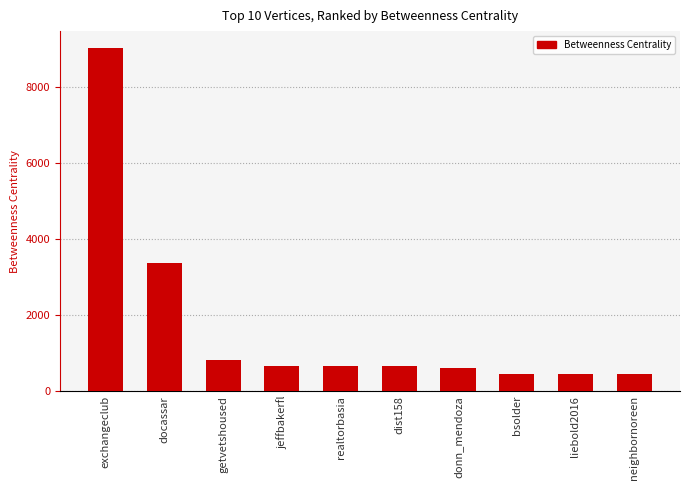

What is the average value?

1711.3